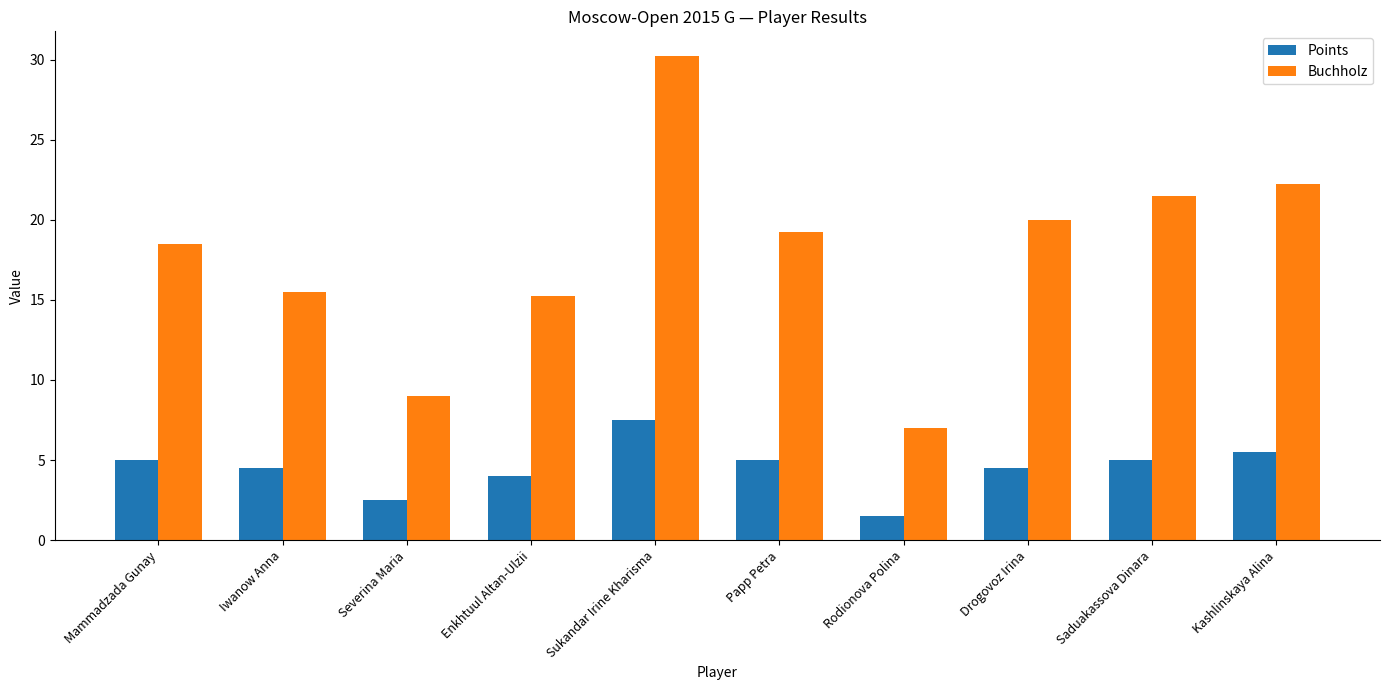

At how many categories does at least one series exceed 29?

1